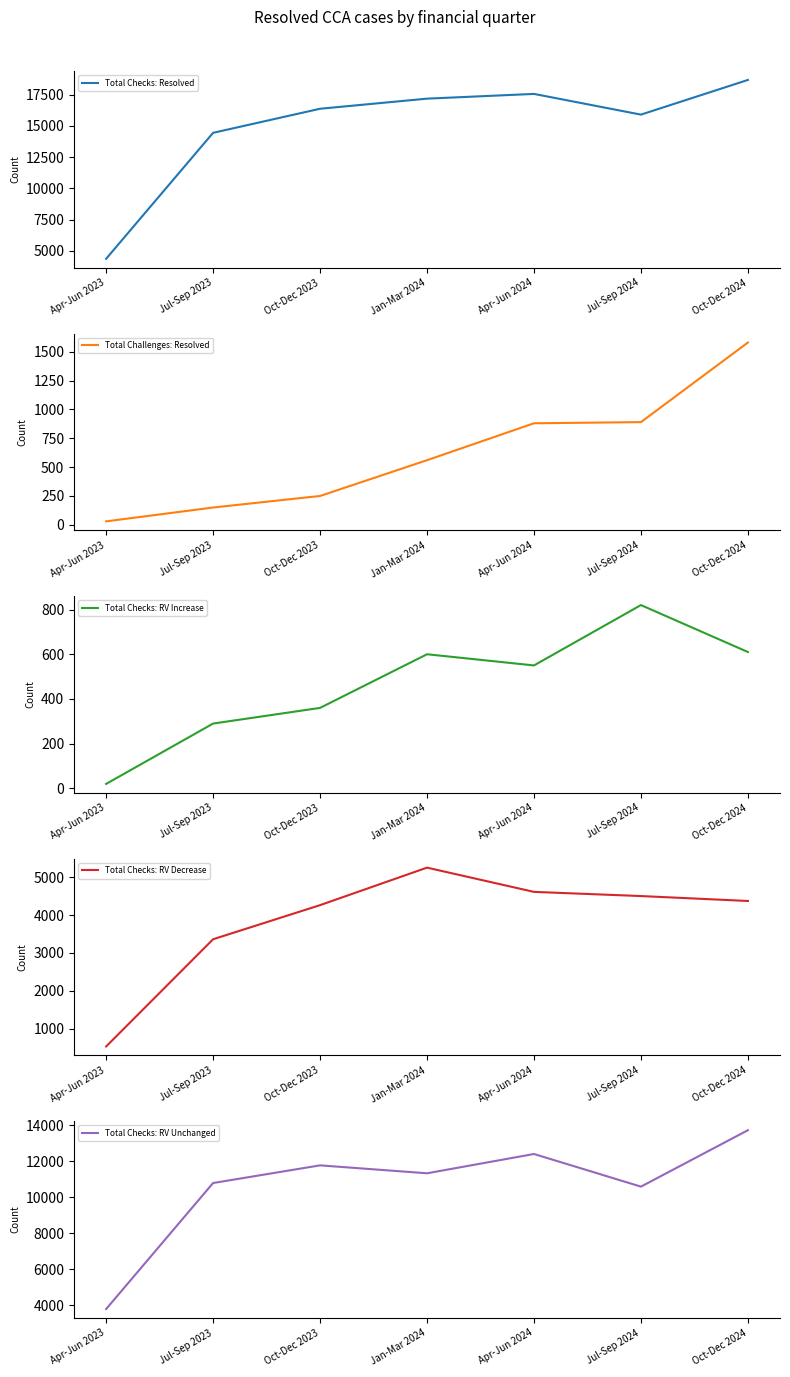

The Total Checks: RV Increase series shows 940 at Apr-Jun 2024. True or false?

False